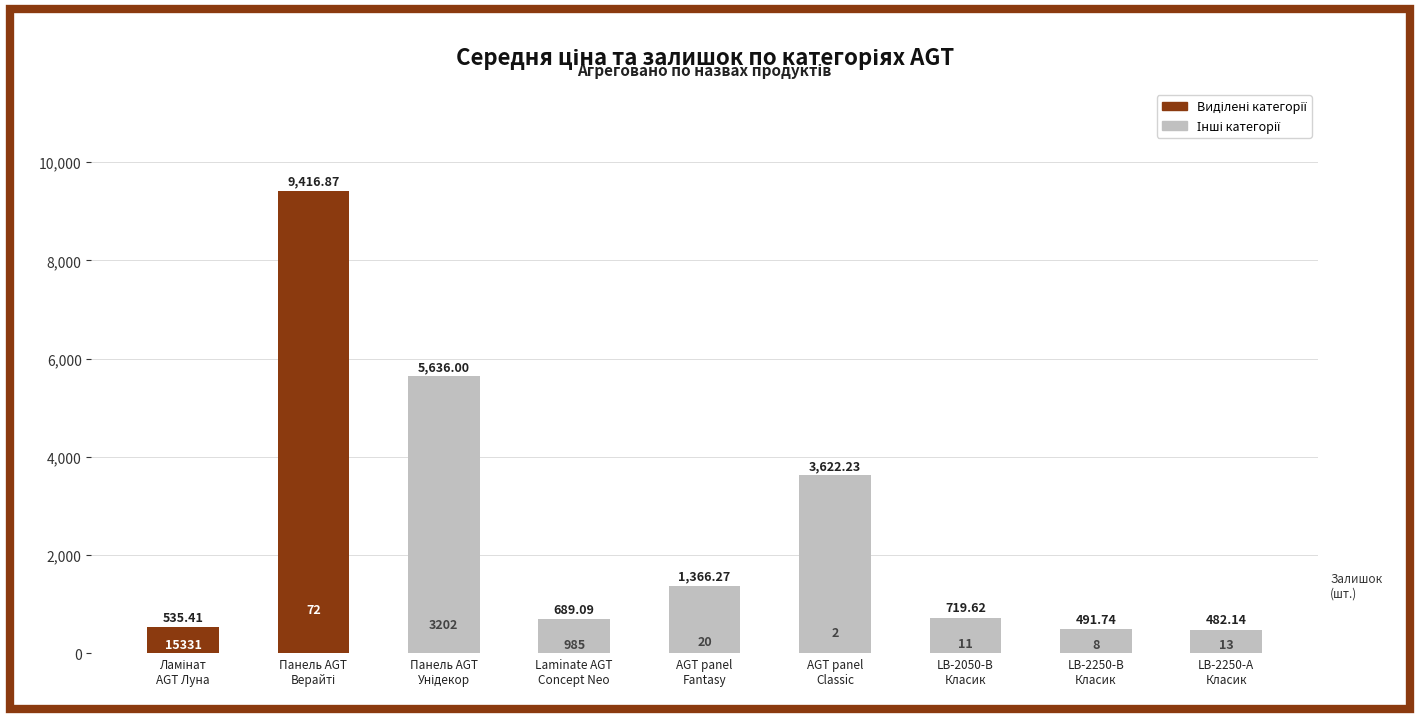

Count the number of data series in this chart.

1